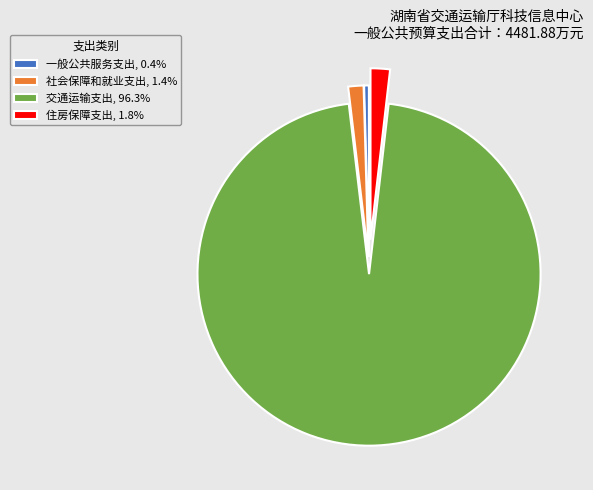

True or false: 社会保障和就业支出 accounts for 15% of the total.

False